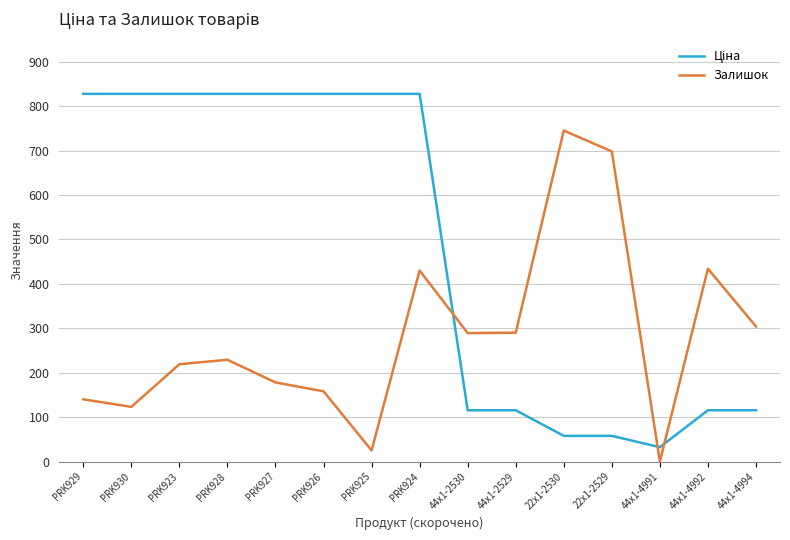

What position from the right is 44x1-2530?

7